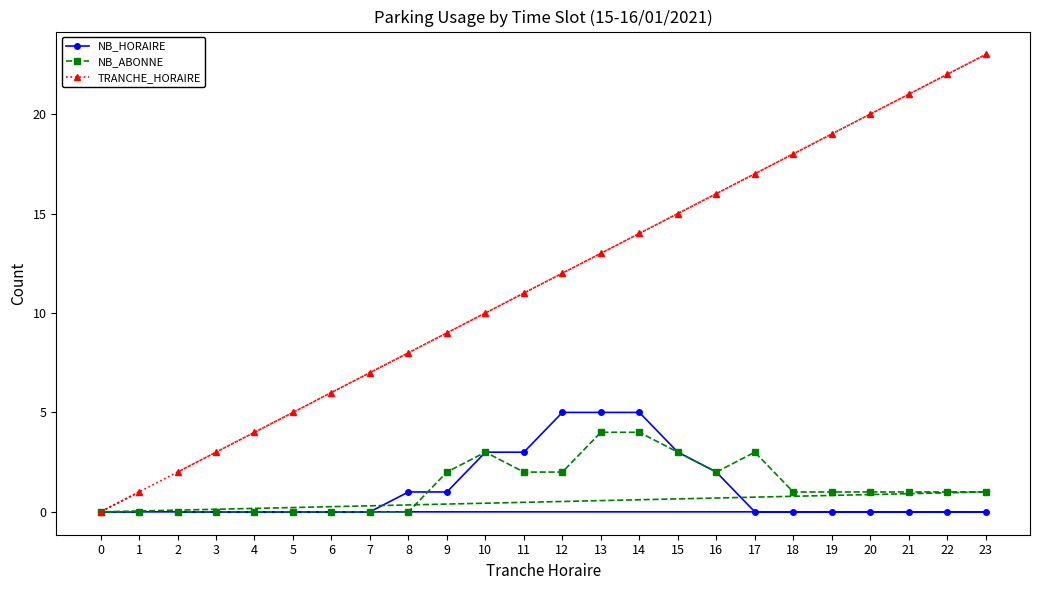

How many data points does each series have?

24